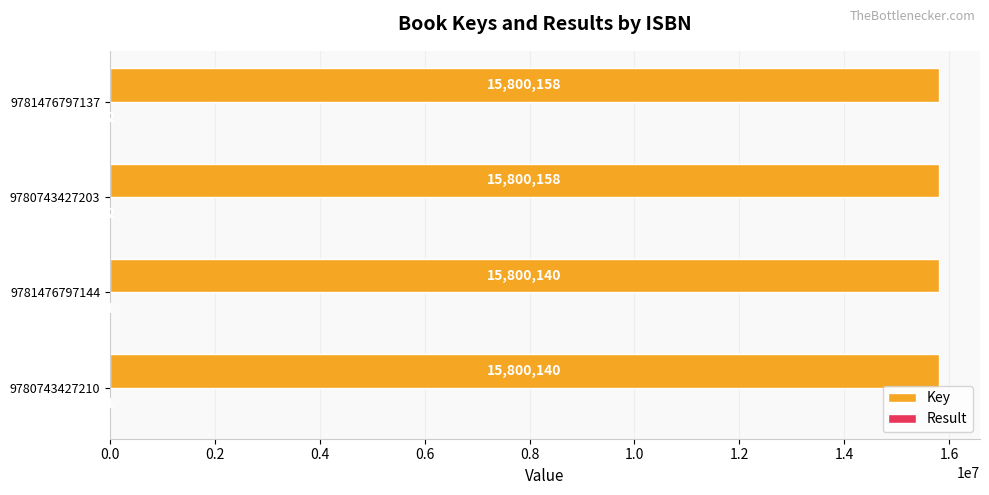

The value of Key at 9780743427203 is 24456952. True or false?

False